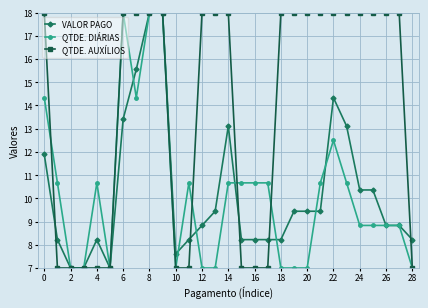

At how many categories does at least one series exceed 8?

25